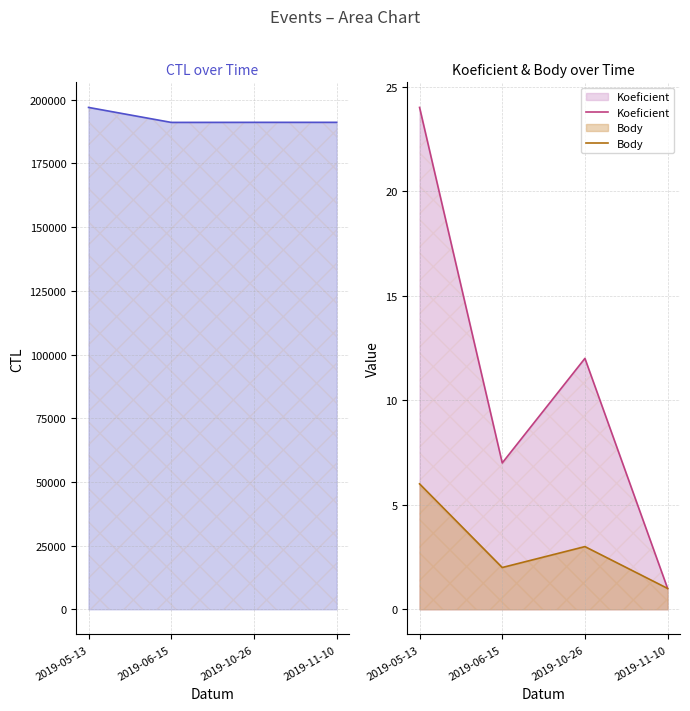

Reading left to right, extract all data points from this chart.

CTL: 2019-05-13=197004	2019-06-15=191126	2019-10-26=191150	2019-11-10=191153
Koeficient: 2019-05-13=24	2019-06-15=7	2019-10-26=12	2019-11-10=1
Body: 2019-05-13=6	2019-06-15=2	2019-10-26=3	2019-11-10=1